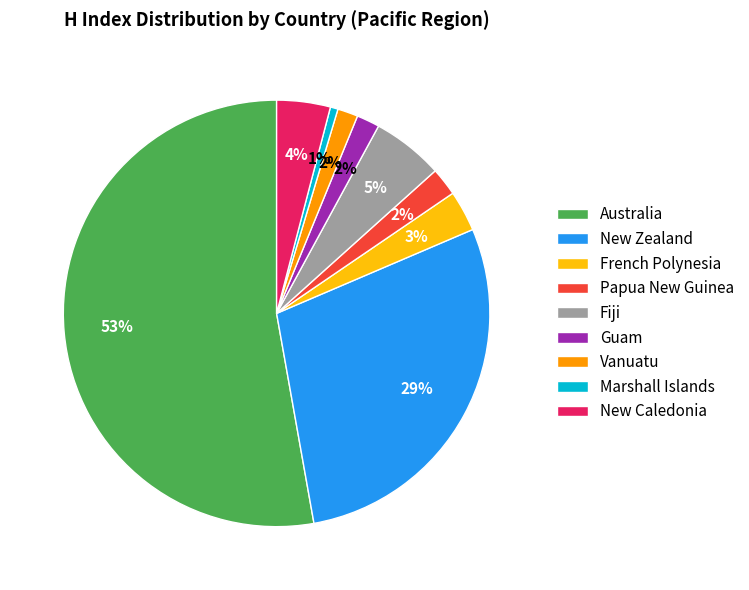

The Guam slice represents 2% of the pie. True or false?

True